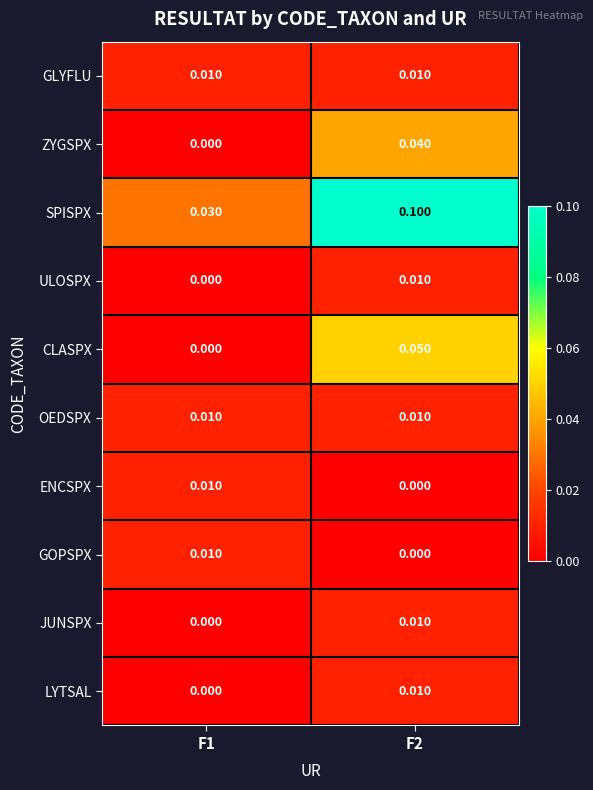

Which series has the widest spread of values?

SPISPX